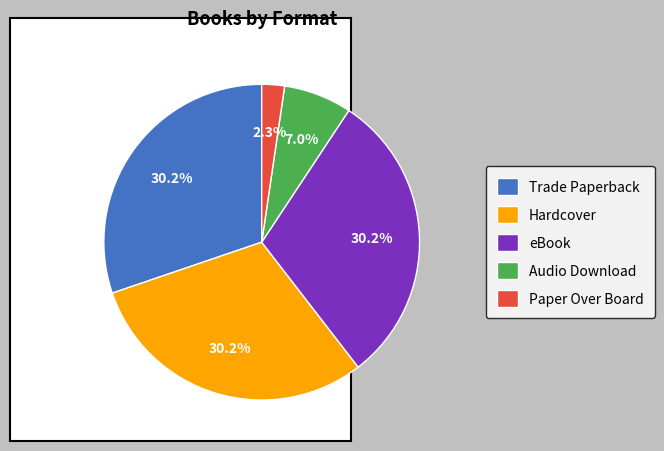

Is Paper Over Board the majority of the pie?

No